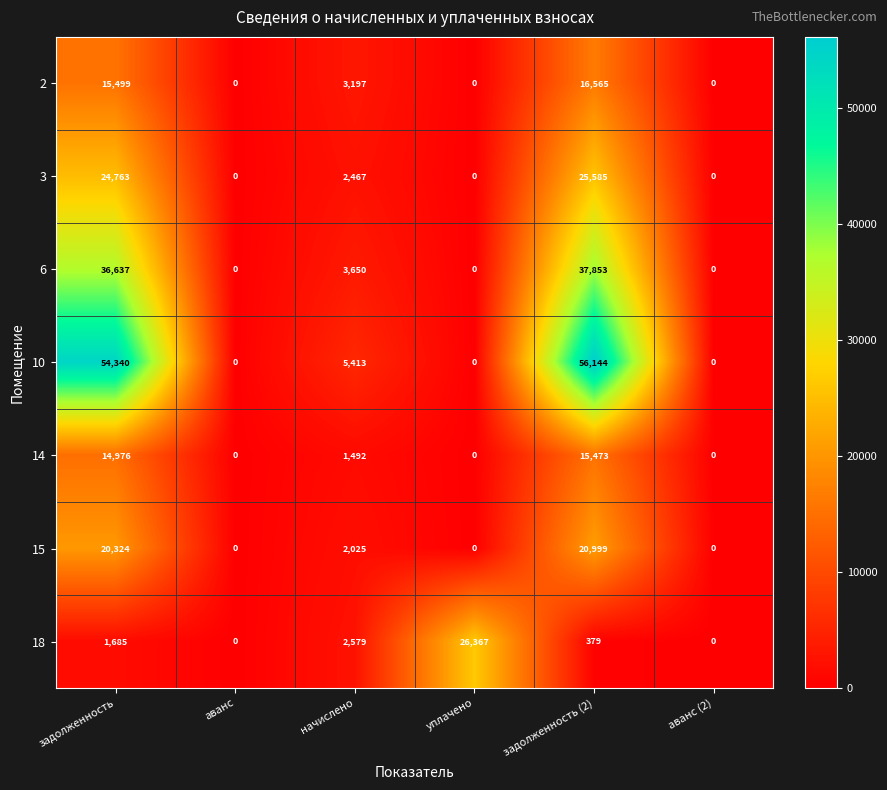

Read the 6 value at задолженность, to the nearest 50.

36650